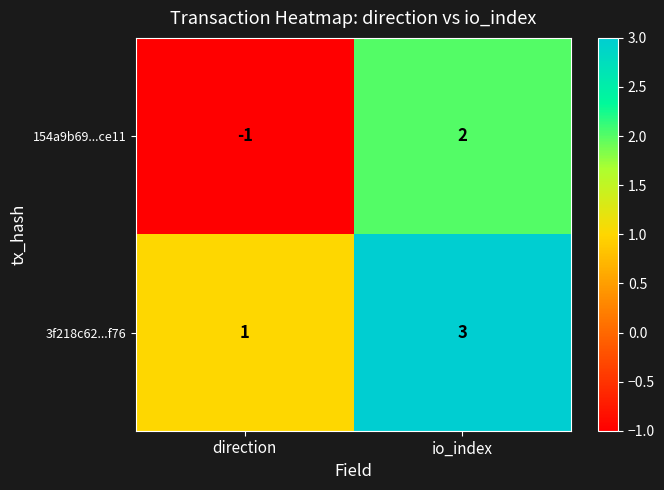

What is the difference between the 154a9b69...ce11 values at io_index and direction?

3